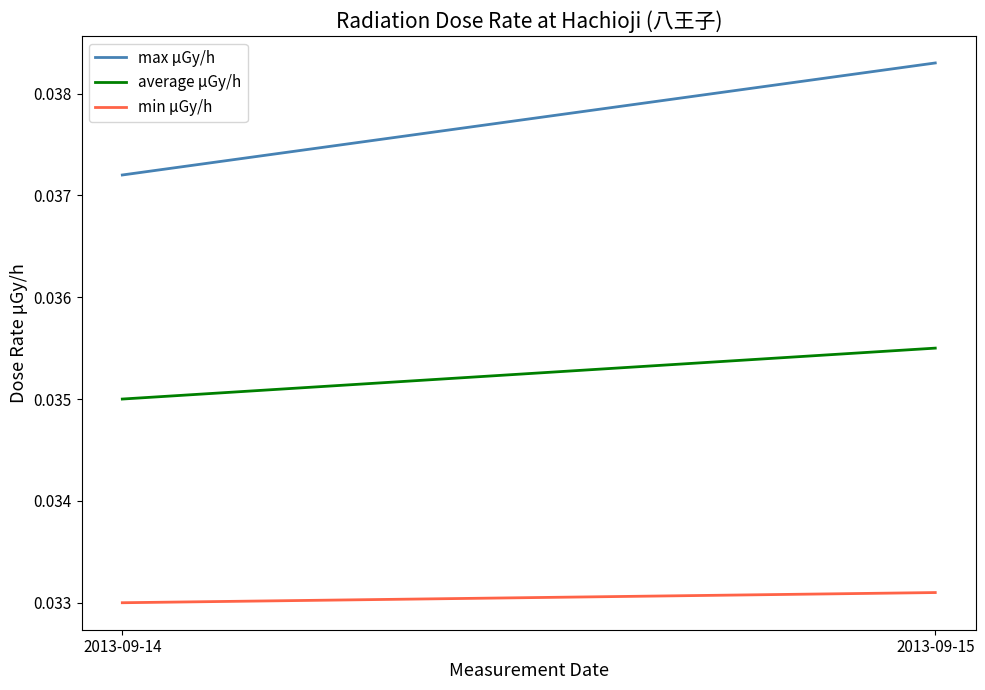

Count the min μGy/h values in the range 0 to 1.

2